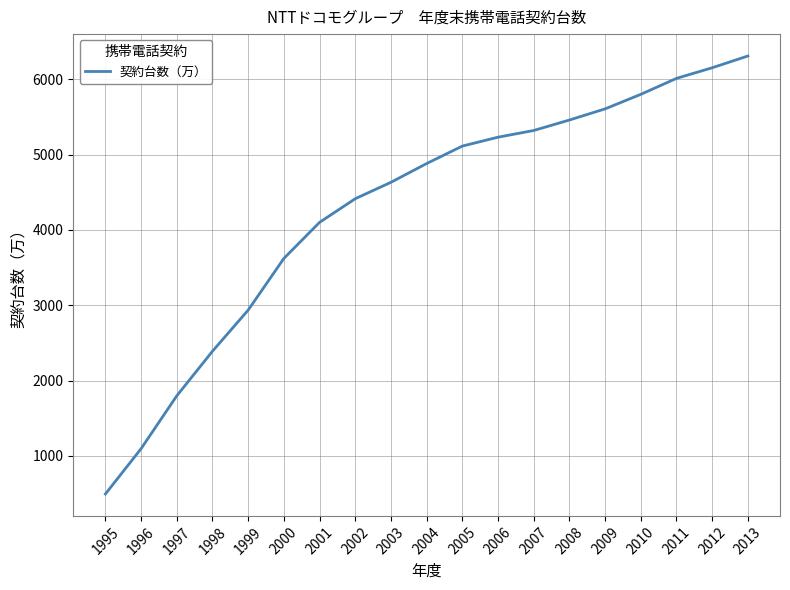

What is the difference between the maximum and second lowest values?

5214